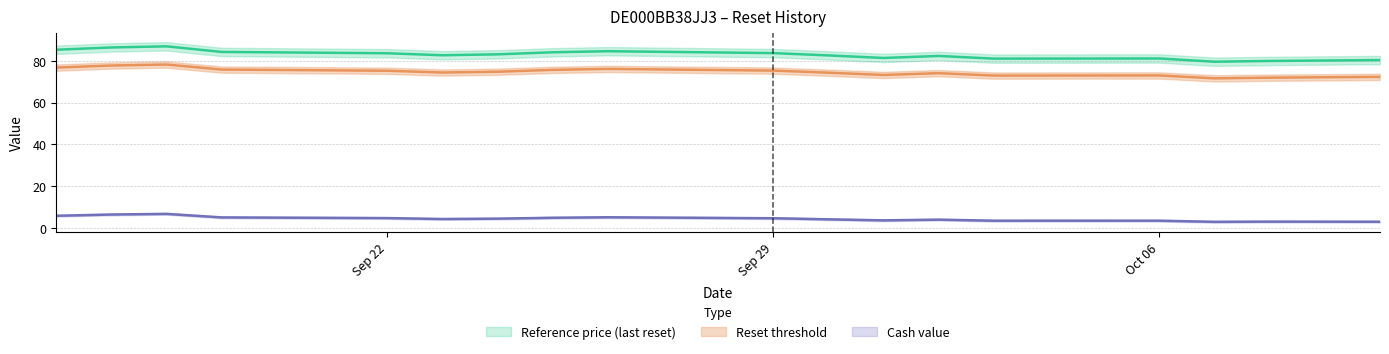

What is the total value across all series at 2025-09-16?

167.8